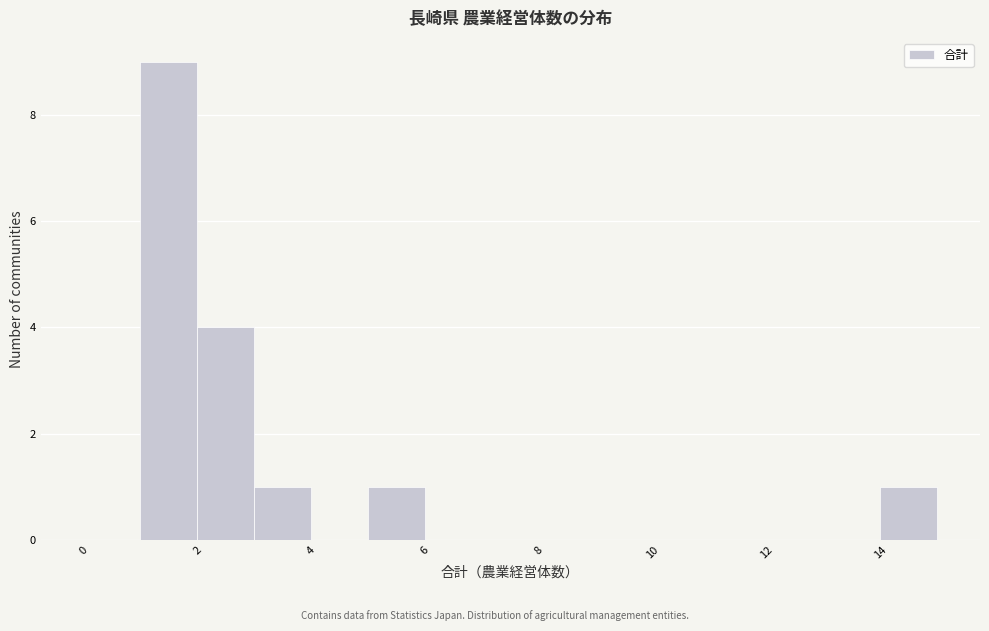

Over which range of the x-axis is the bar tallest?

1 to 2